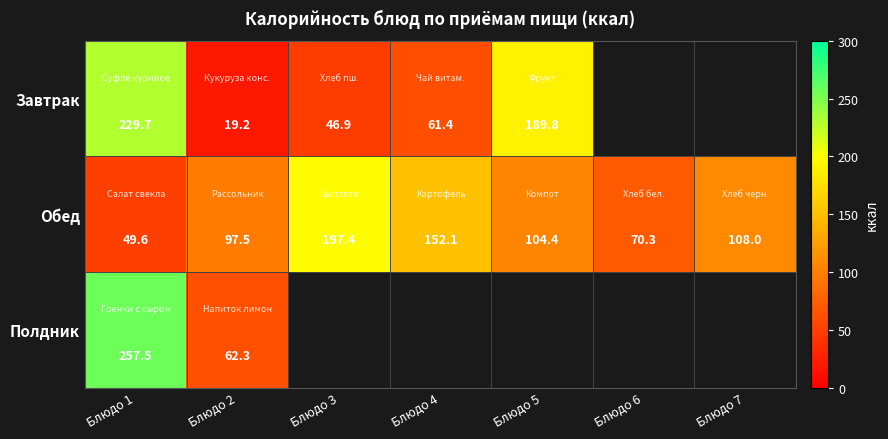

What is the spread (max minus min) of values at Блюдо 5?

85.4